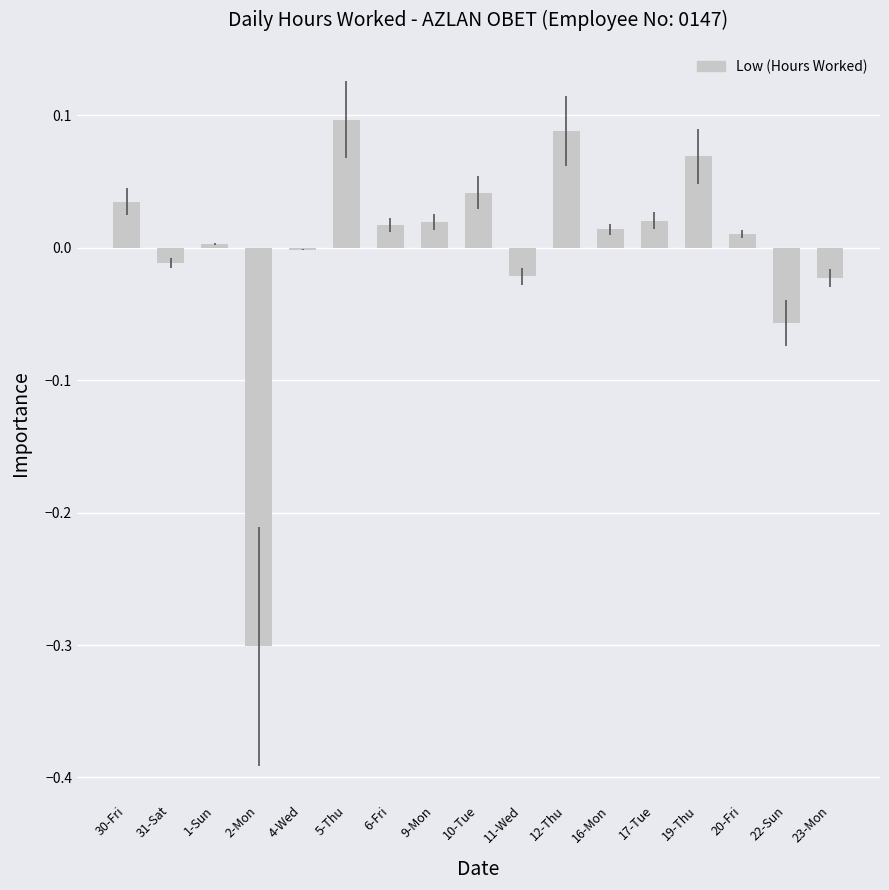

The value at 19-Thu is 0.1. True or false?

True